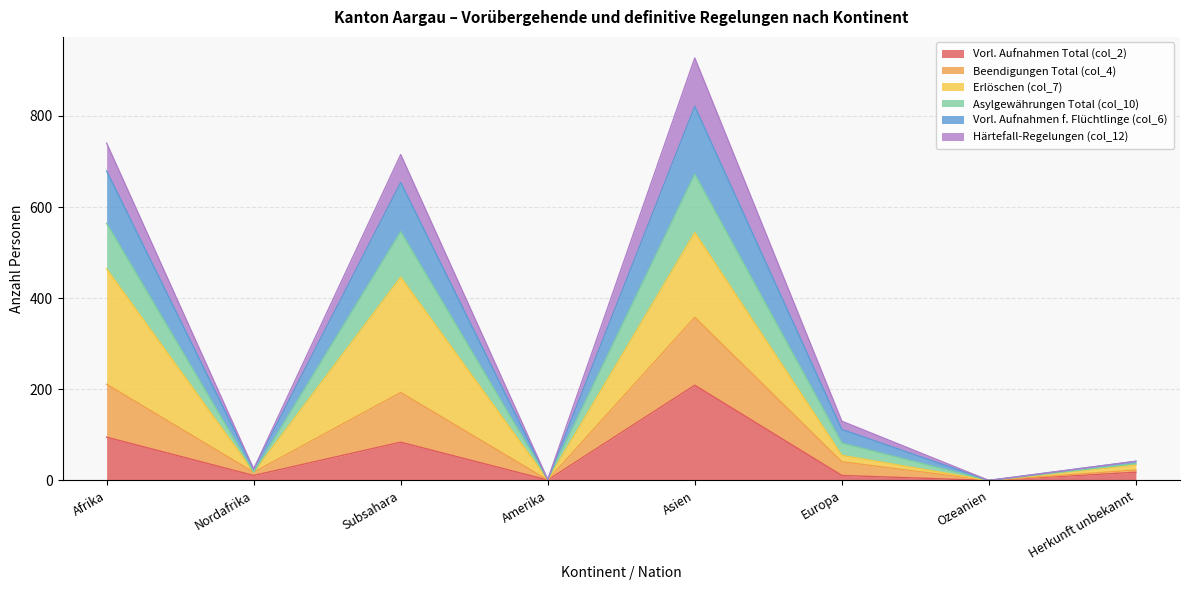

Is it true that Vorl. Aufnahmen Total (col_2) equals 0 at Ozeanien?

True